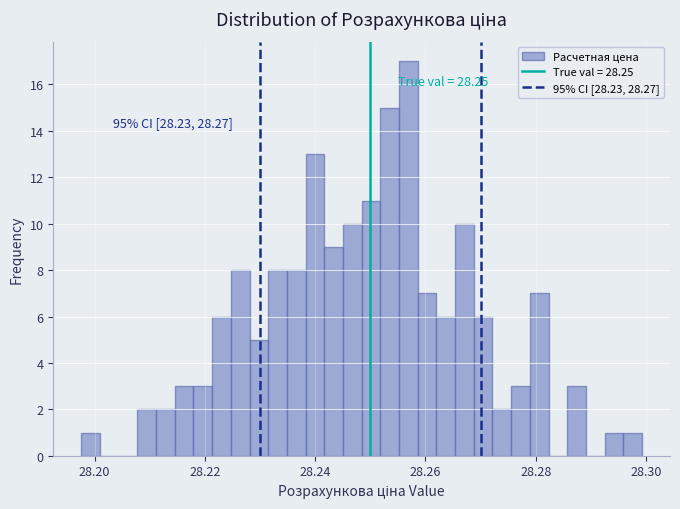

Read against the x-axis, roughly where is the centre of the tallest bar?

28.256